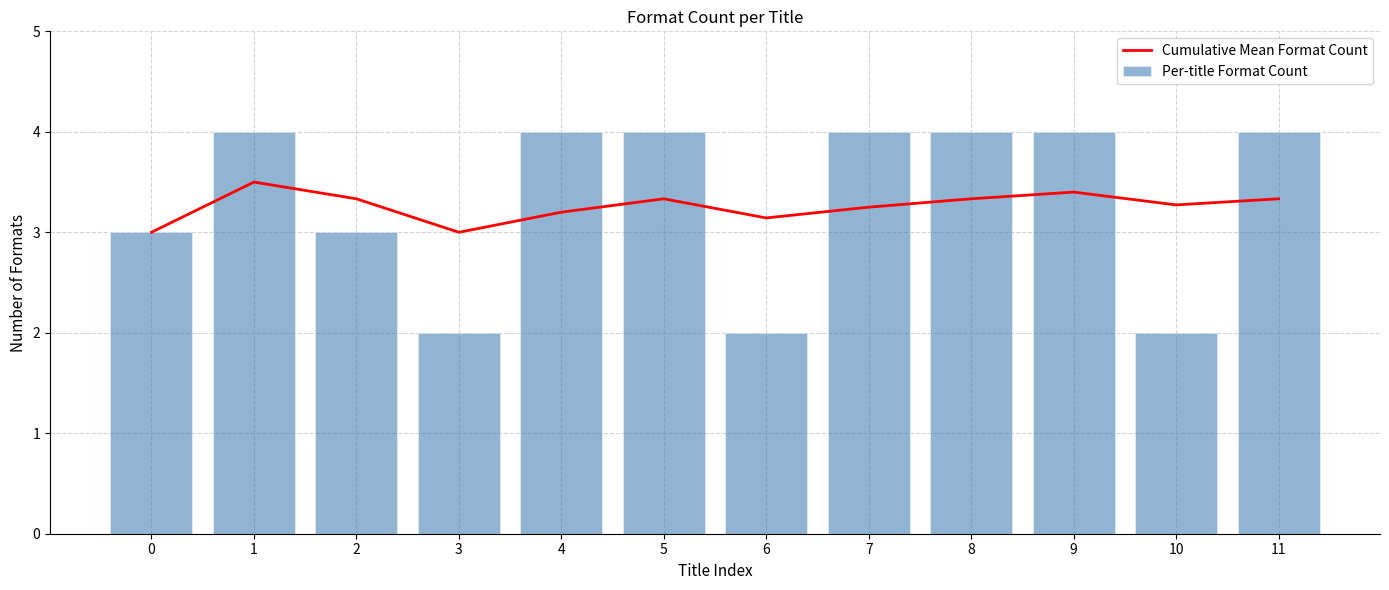

Rank the series by their maximum value, from lowest to highest.

Cumulative Mean Format Count, Per-title Format Count